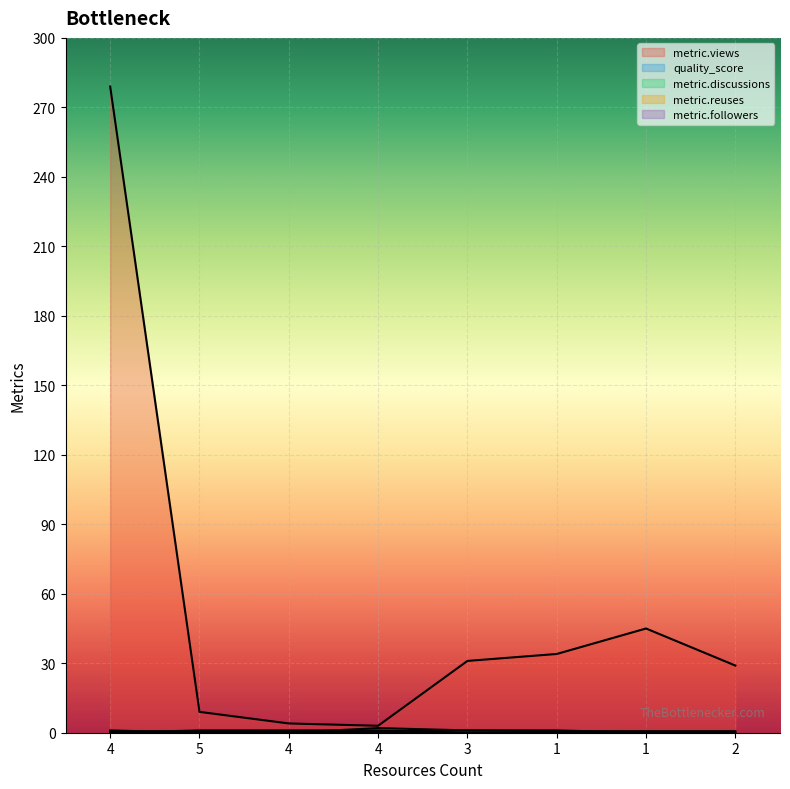

Reading left to right, transcribe all the data shown in this chart.

metric.views: 4=279.0	5=9.0	4=4.0	4=3.0	3=31.0	1=34.0	1=45.0	2=29.0
quality_score: 4=0.6	5=0.7	4=0.7	4=0.7	3=1.0	1=0.7	1=0.7	2=0.7
metric.discussions: 4=0.0	5=0.0	4=0.0	4=2.0	3=1.0	1=1.0	1=0.0	2=0.0
metric.reuses: 4=0.0	5=1.0	4=1.0	4=1.0	3=0.0	1=0.0	1=0.0	2=0.0
metric.followers: 4=1.0	5=0.0	4=0.0	4=0.0	3=0.0	1=0.0	1=0.0	2=0.0